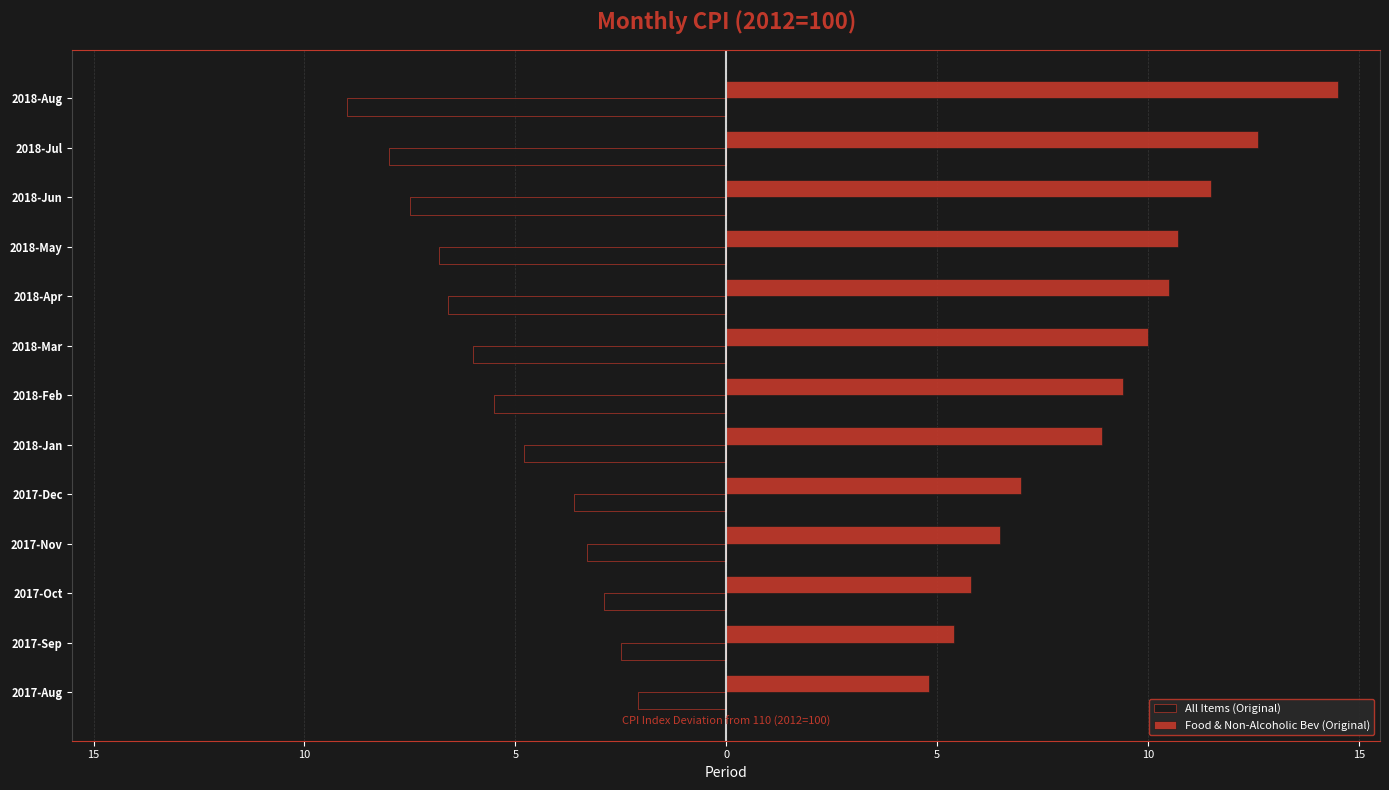

What is the difference between the maximum and minimum values in the All Items (Original) series?

6.9